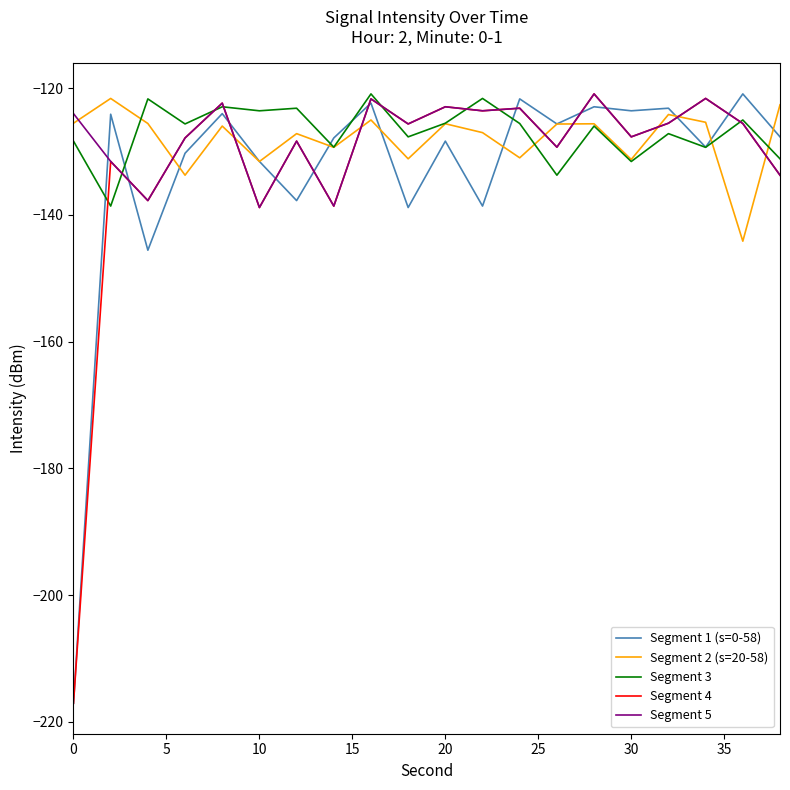

What is the minimum value shown in the chart?

-217.1